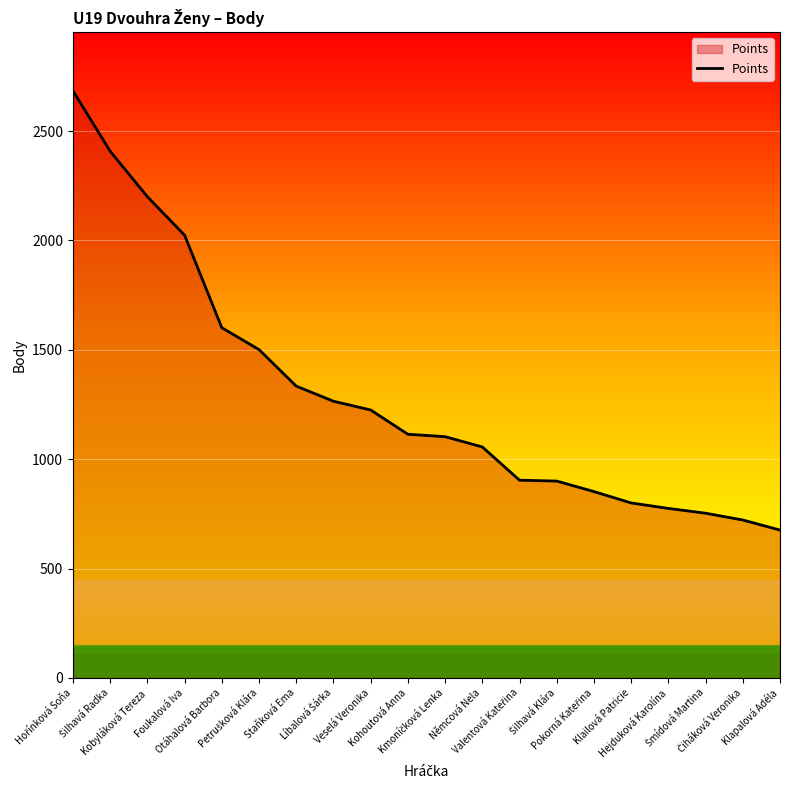

What is the maximum value shown in the chart?

2684